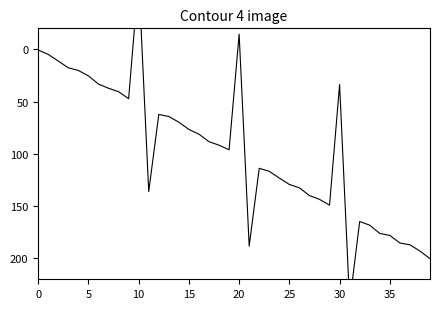

How many values are above zero?

38